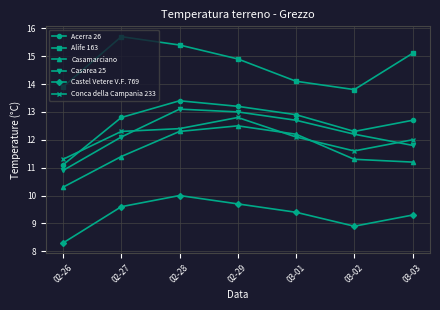

Which series has the largest total across all categories?

Alife 163